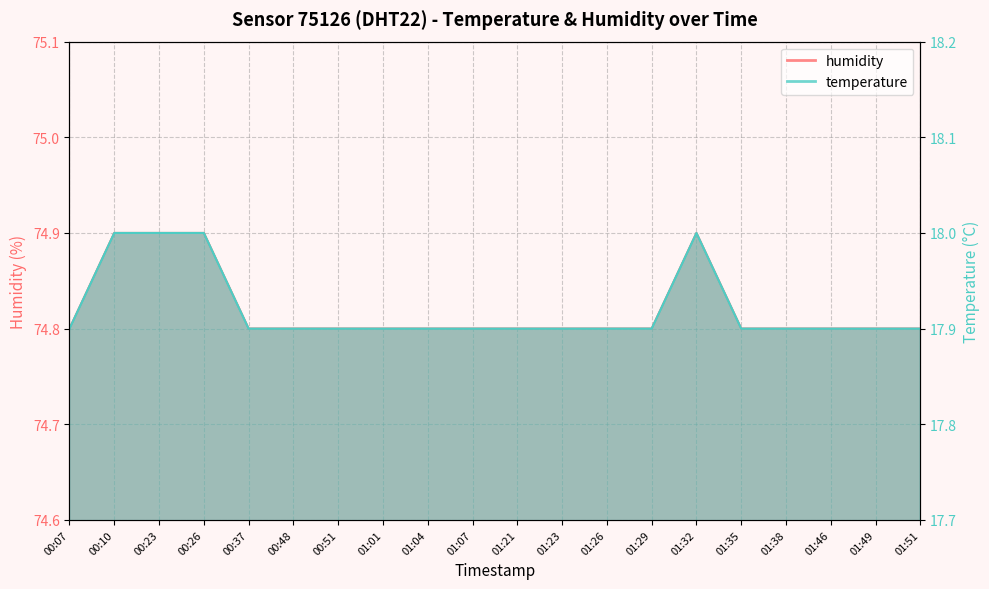

True or false: temperature and humidity intersect in this chart.

False